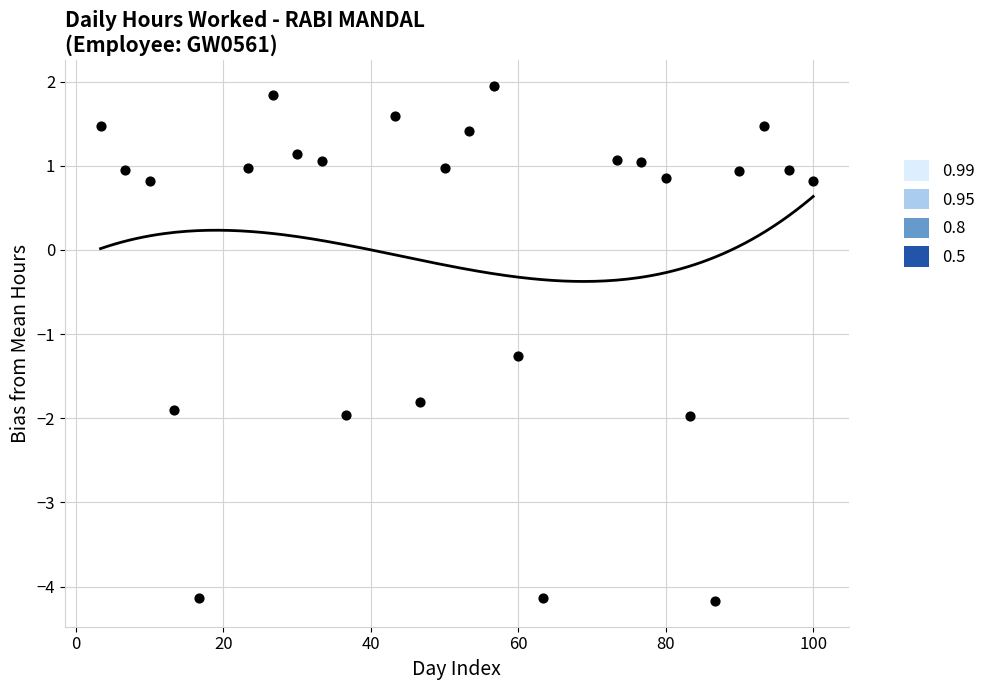

What Y value in the scatter plot is closest to -1?

-1.3